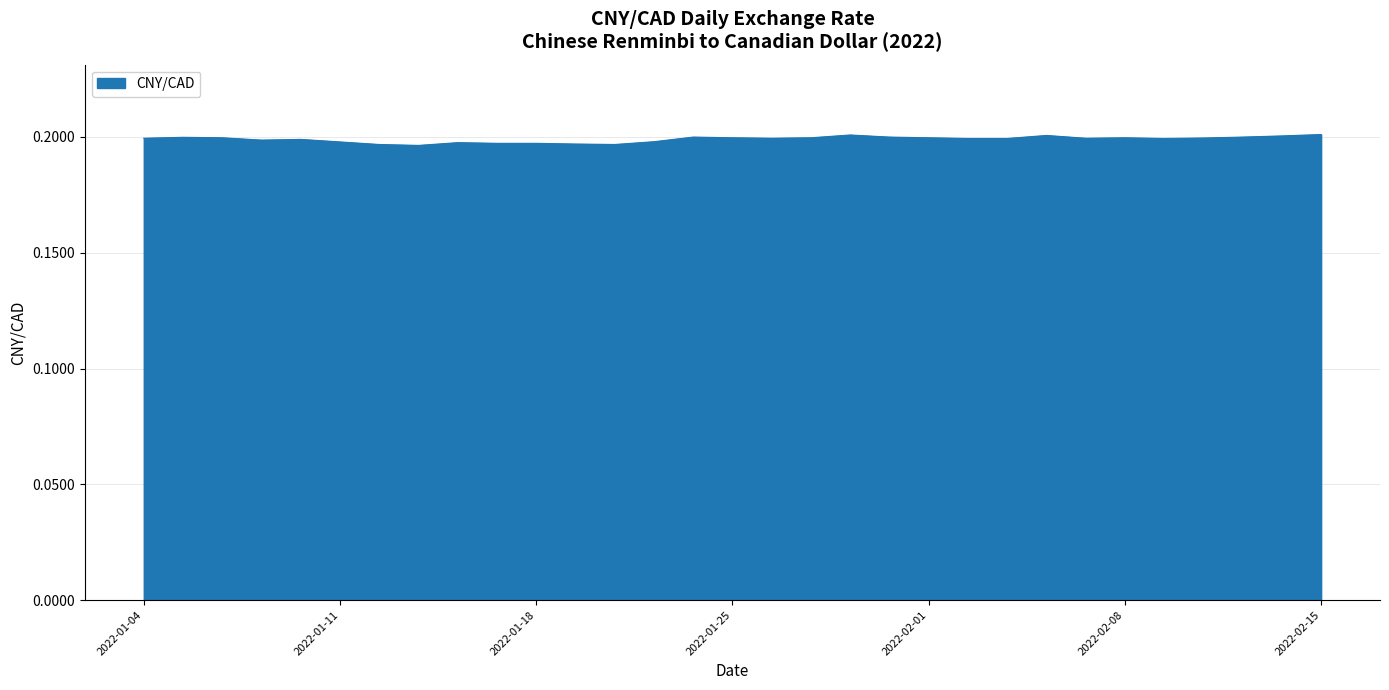

Reading right to left, what are all the values shown in this chart?

0.2	0.2	0.2	0.2	0.2	0.2	0.2	0.2	0.2	0.2	0.2	0.2	0.2	0.2	0.2	0.2	0.2	0.2	0.2	0.2	0.2	0.2	0.2	0.2	0.2	0.2	0.2	0.2	0.2	0.2	0.2